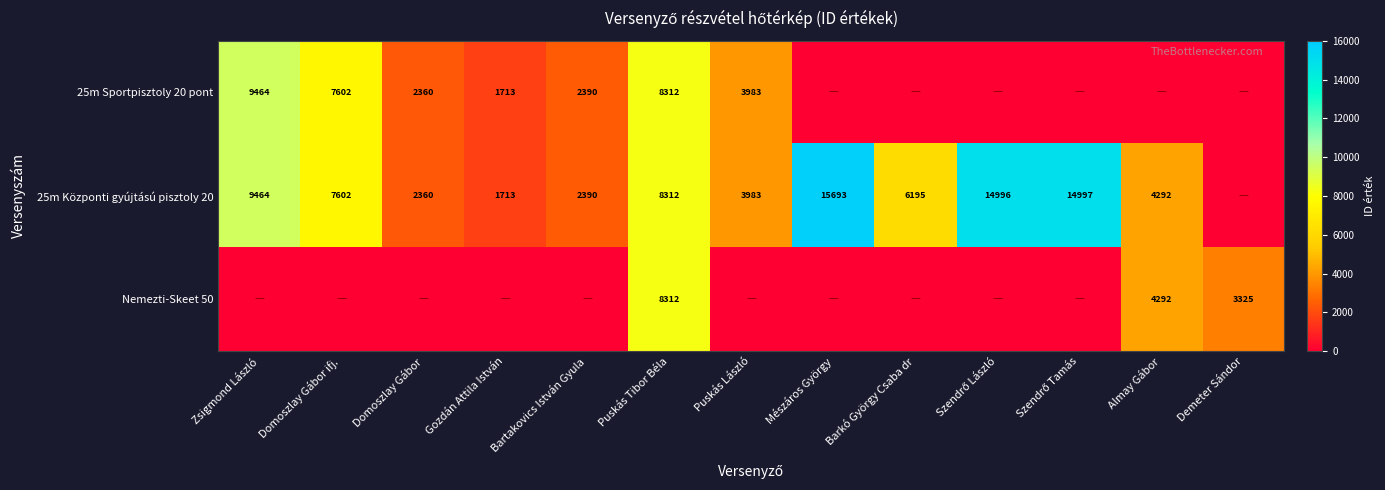

The 25m Központi gyújtású pisztoly 20 series shows 21318 at Mészáros György. True or false?

False